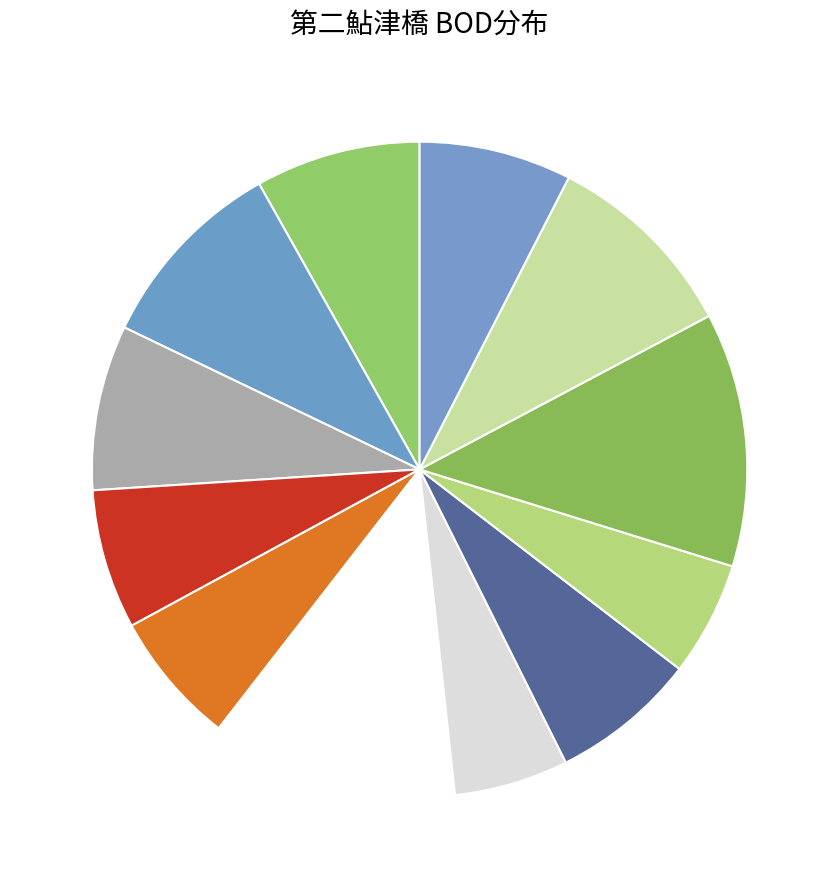

How many segments does this pie chart have?

12